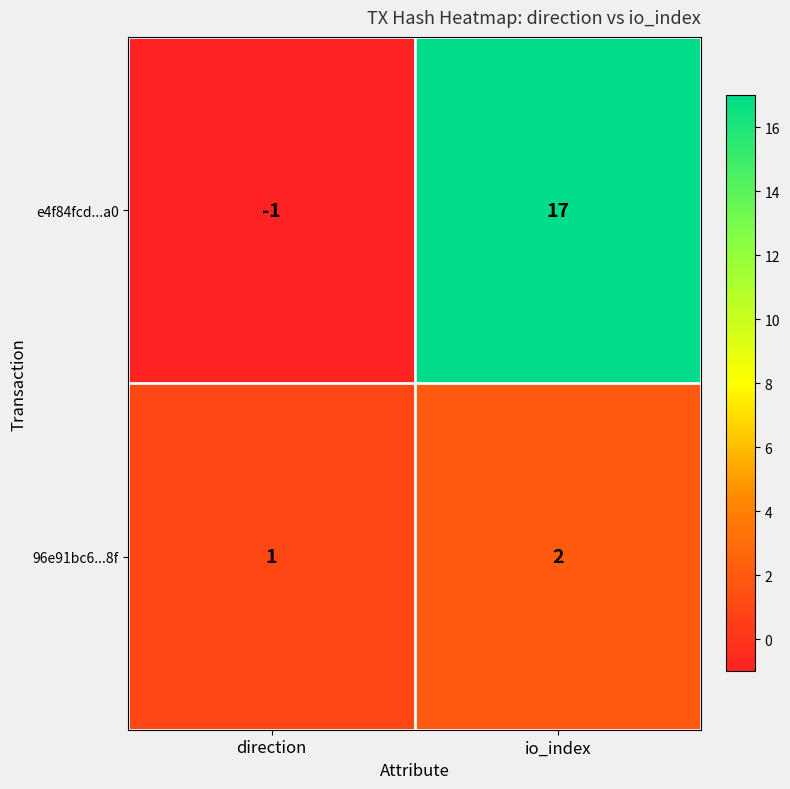

What is the sum of all e4f84fcd...a0 values?

16